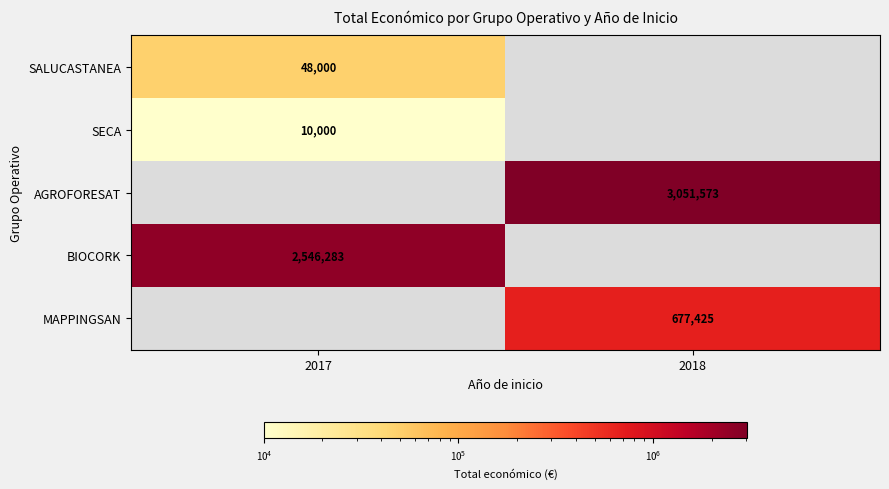

True or false: SALUCASTANEA has a value of 48000 at 2017.

True